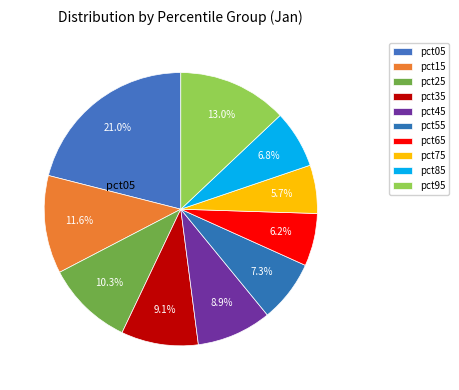

Count the number of slices in the pie.

10